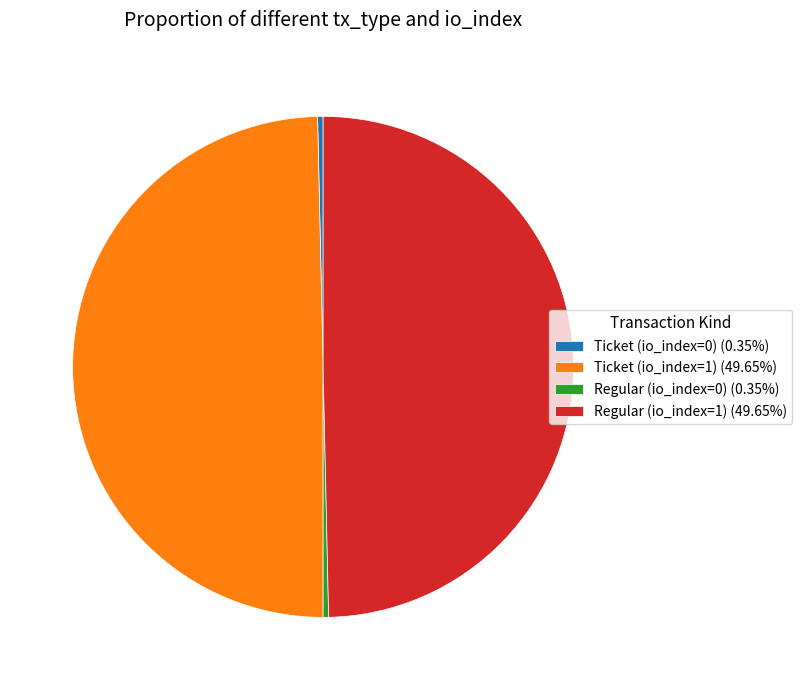

Is there a majority slice in this chart?

No